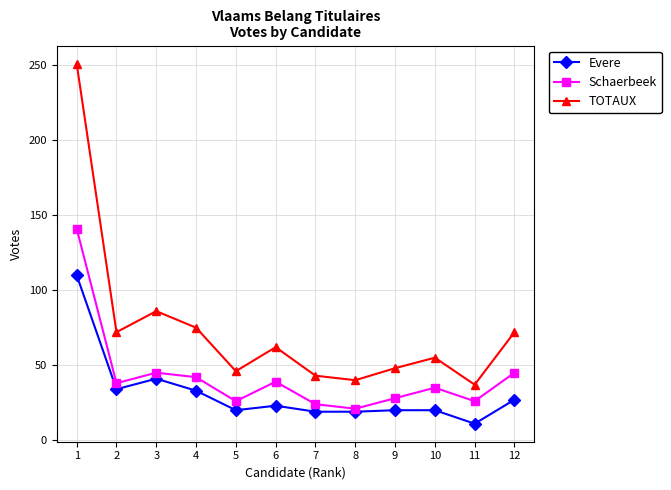

The value of Evere at 6 is 32. True or false?

False